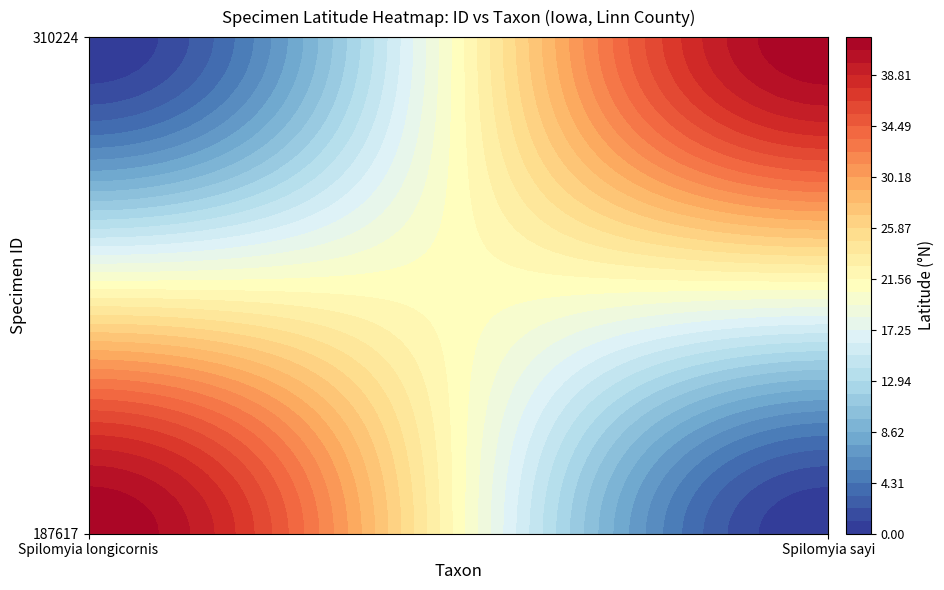

What is the total value across all series at 310224?

42.0